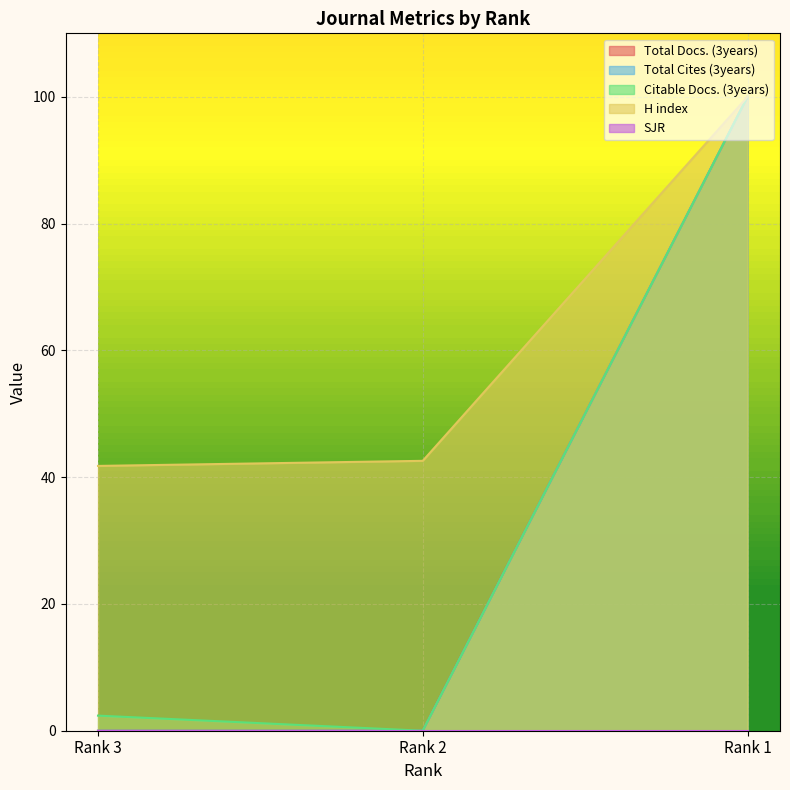

What is the difference between the H index values at Rank 1 and Rank 2?

57.4